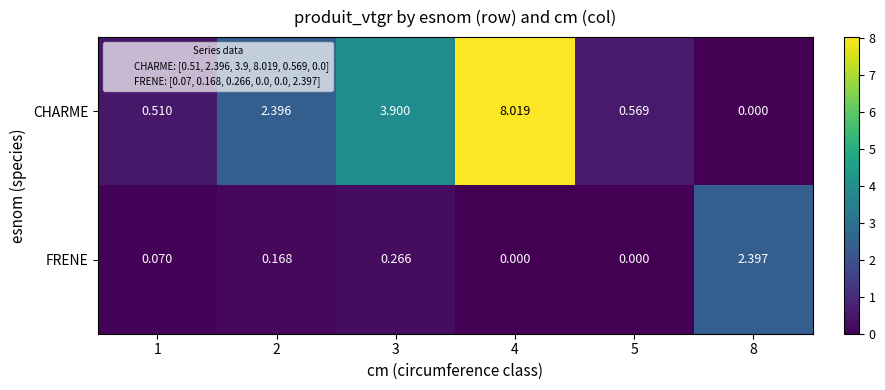

Which series changed the most between 2 and 5?

CHARME